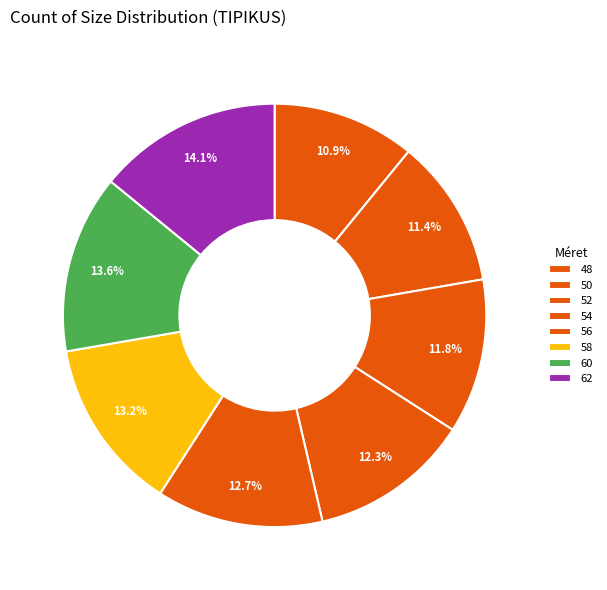

What portion of the pie excludes 60?

86.4%